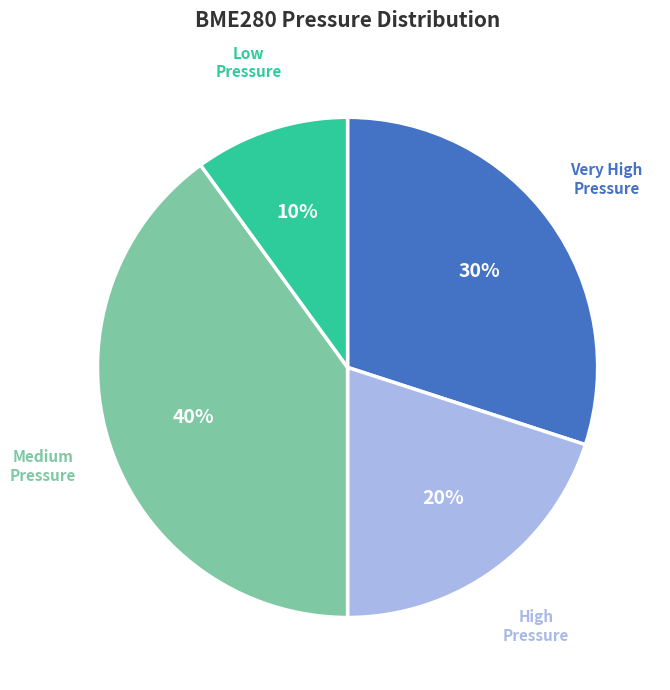

What is the ratio of the value at Very High Pressure to the value at High Pressure?

1.5